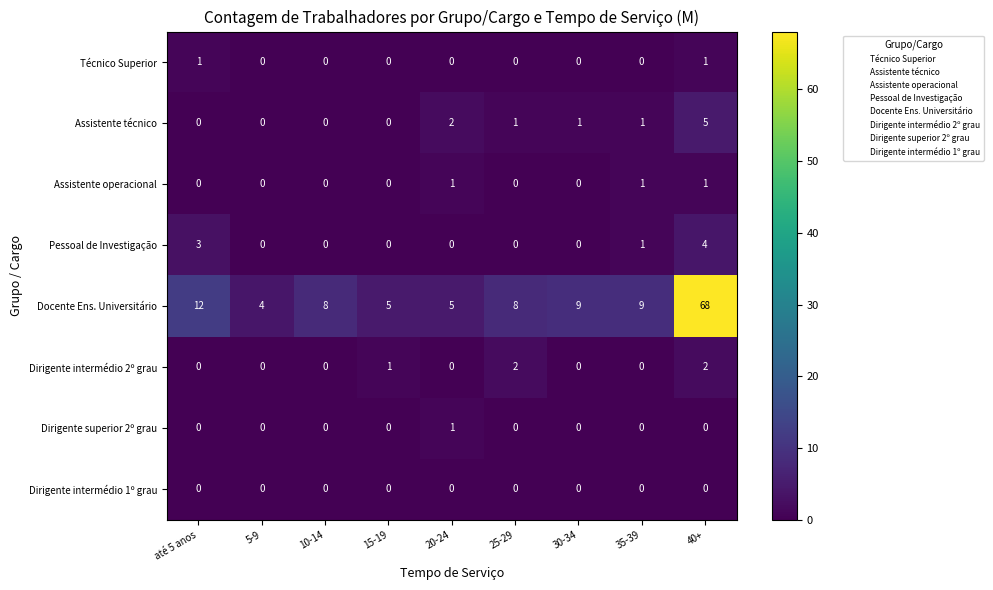

How many distinct data groups are displayed?

8